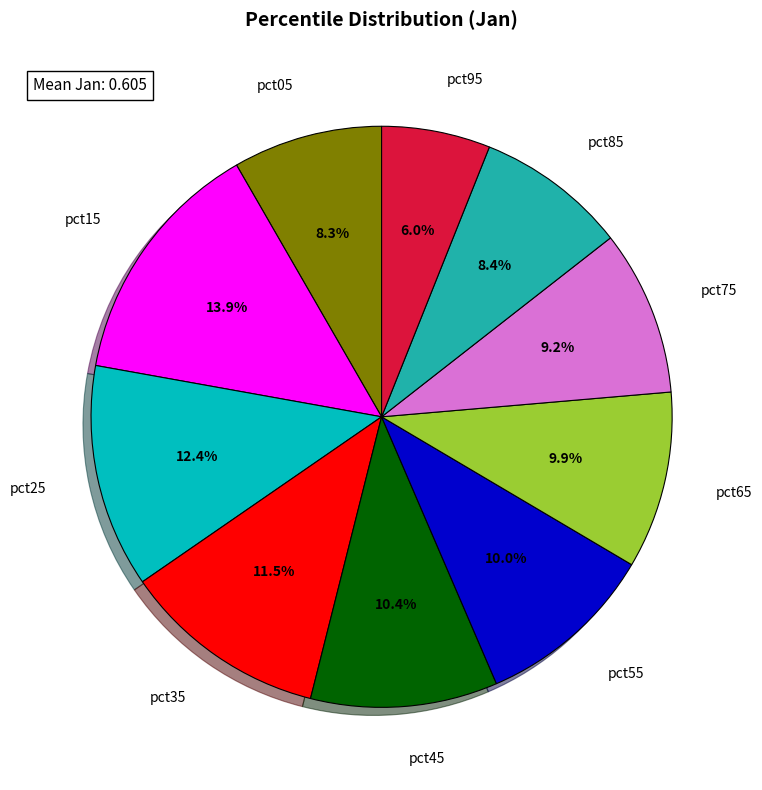

What portion of the pie excludes pct75?

90.8%